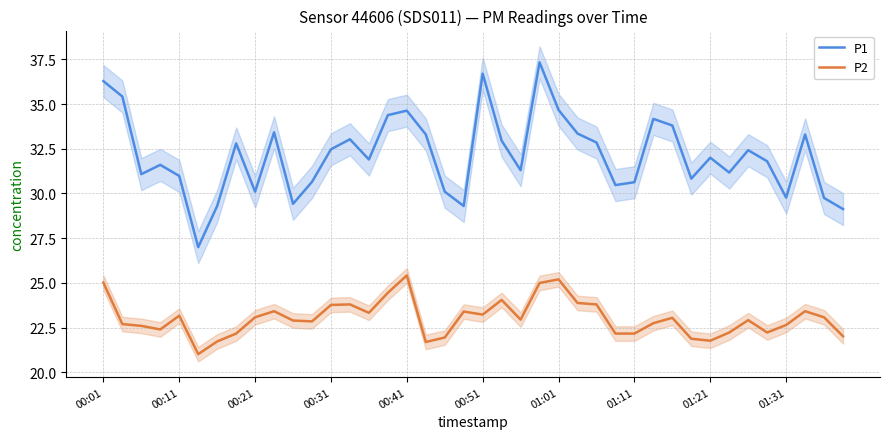

What is the approximate value of P1 at 13?

33.0